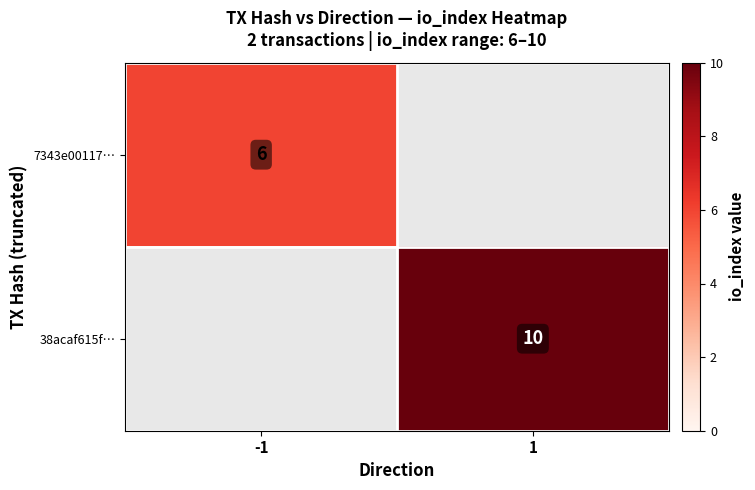

True or false: 7343e00117… has a value of 6 at -1.

True